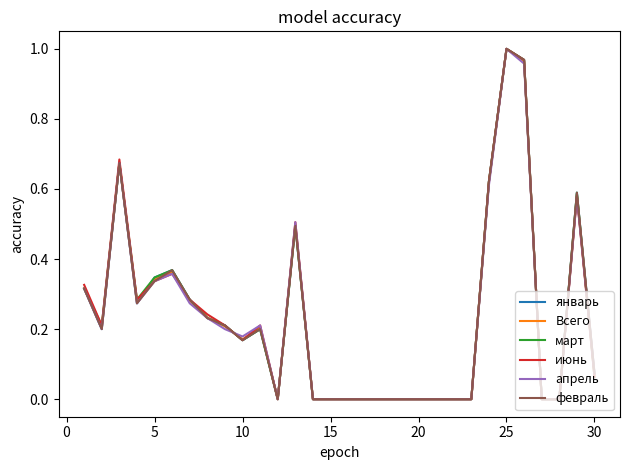

At how many categories does at least one series exceed 0?

17